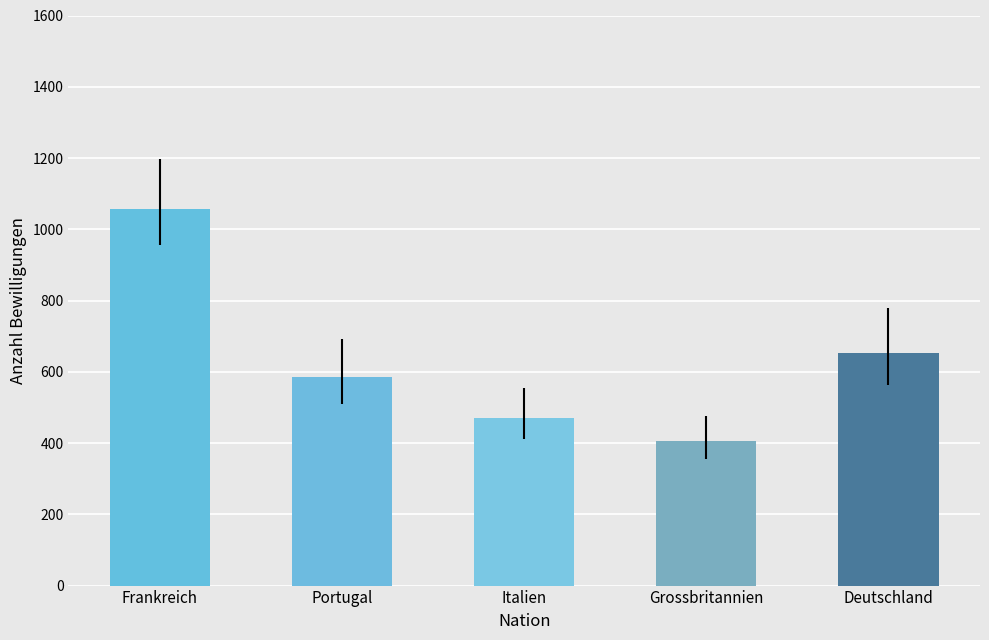

What is the difference between the values at Deutschland and Grossbritannien?

247